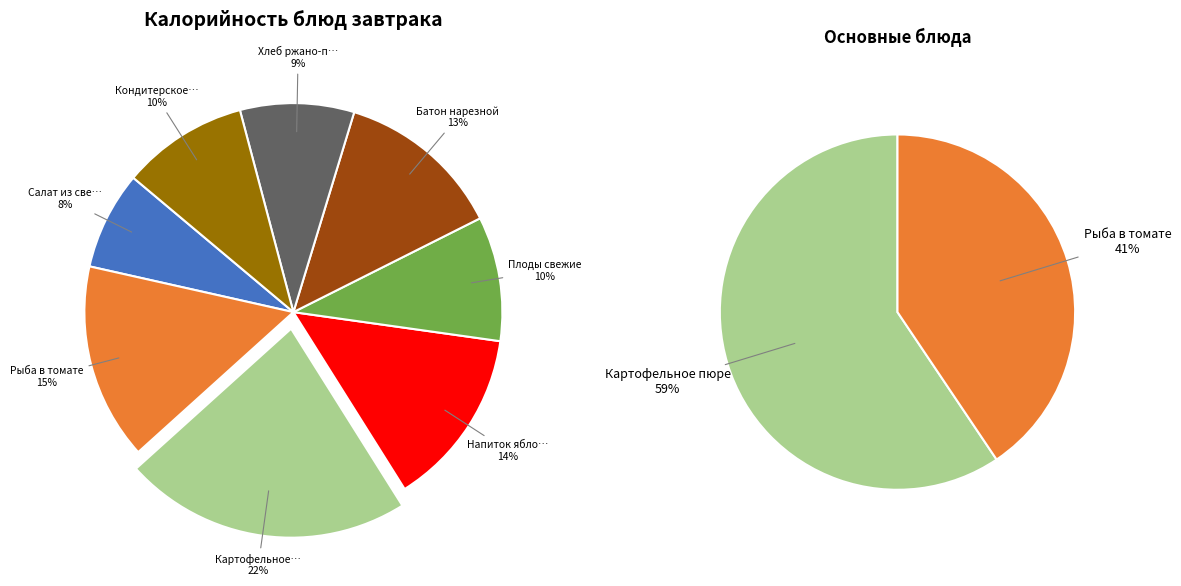

Is it true that Кондитерское изделие is 15% of the pie?

False